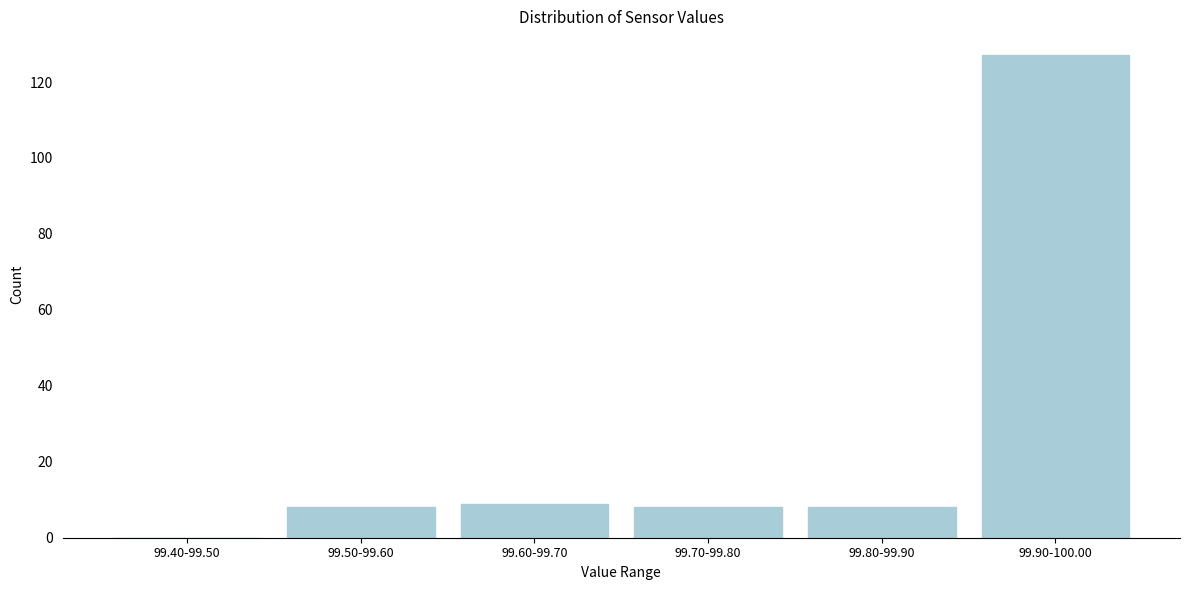

Reading right to left, transcribe all the data shown in this chart.

99.90-100.00=127	99.80-99.90=8	99.70-99.80=8	99.60-99.70=9	99.50-99.60=8	99.40-99.50=0